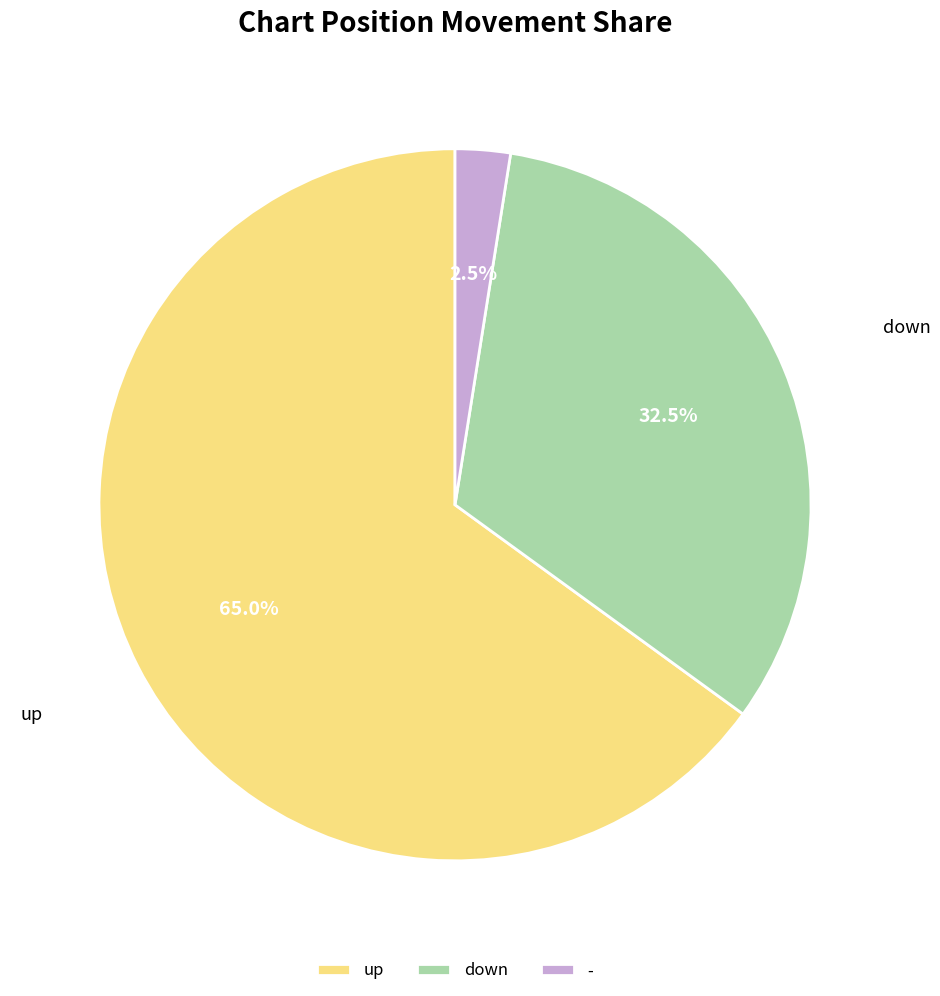

Which slice is the smallest?

-